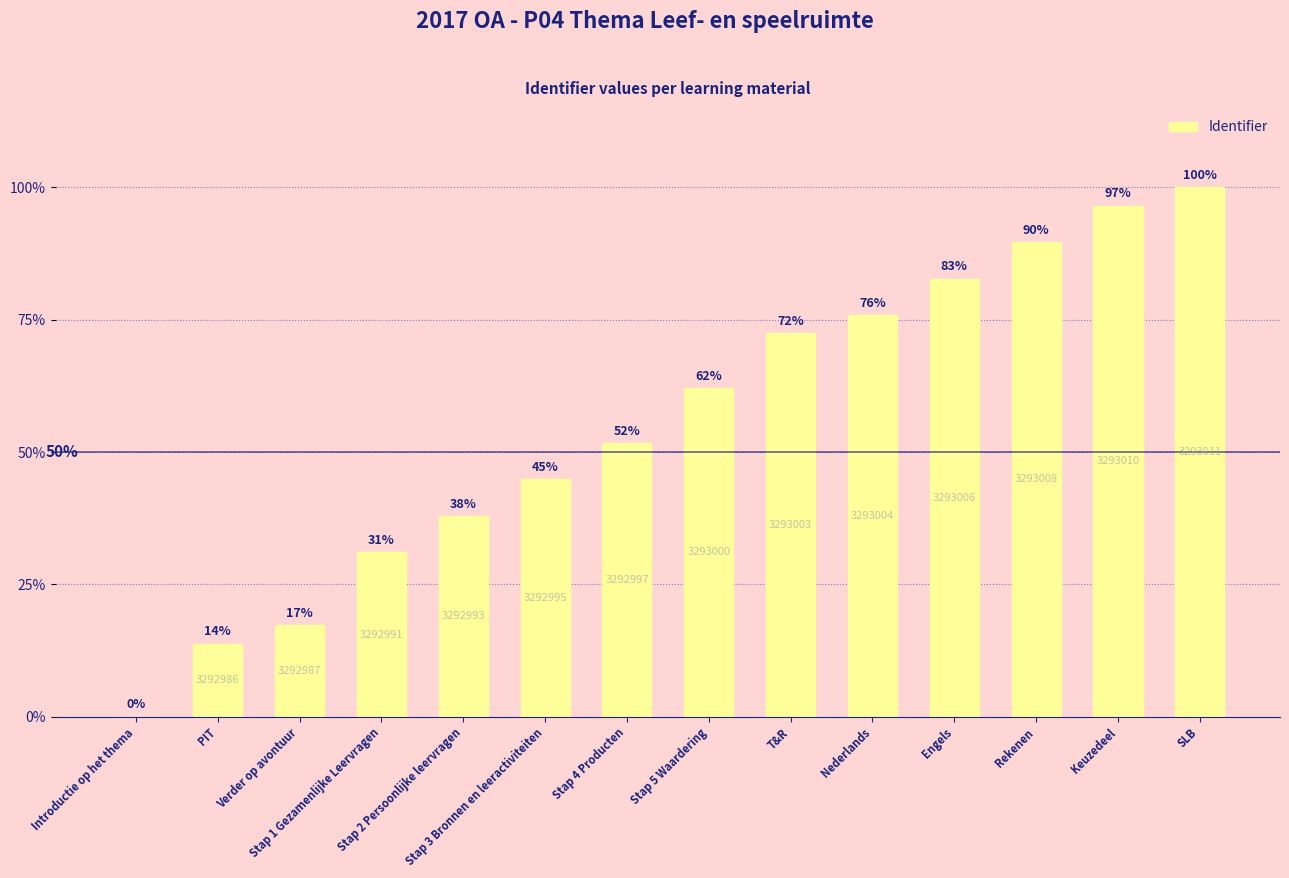

How many categories are shown in the chart?

14